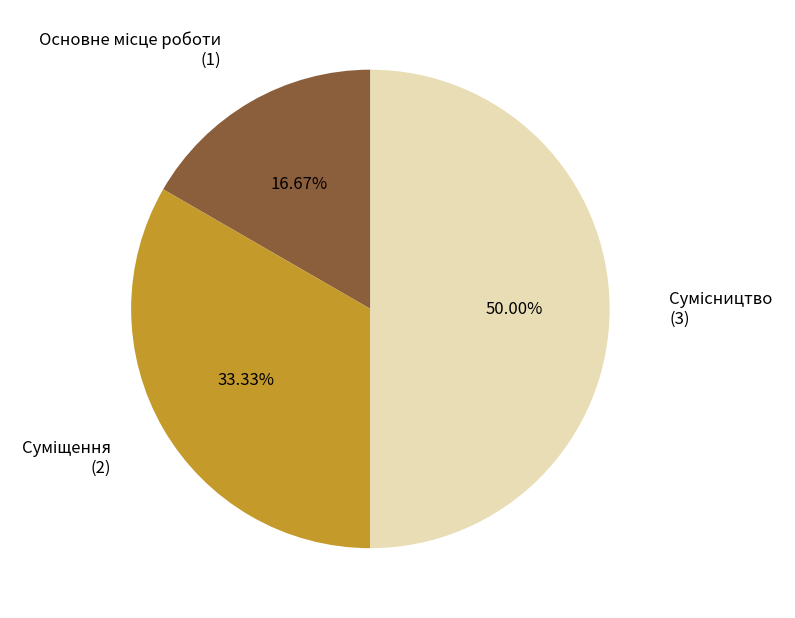

Count the number of slices in the pie.

3